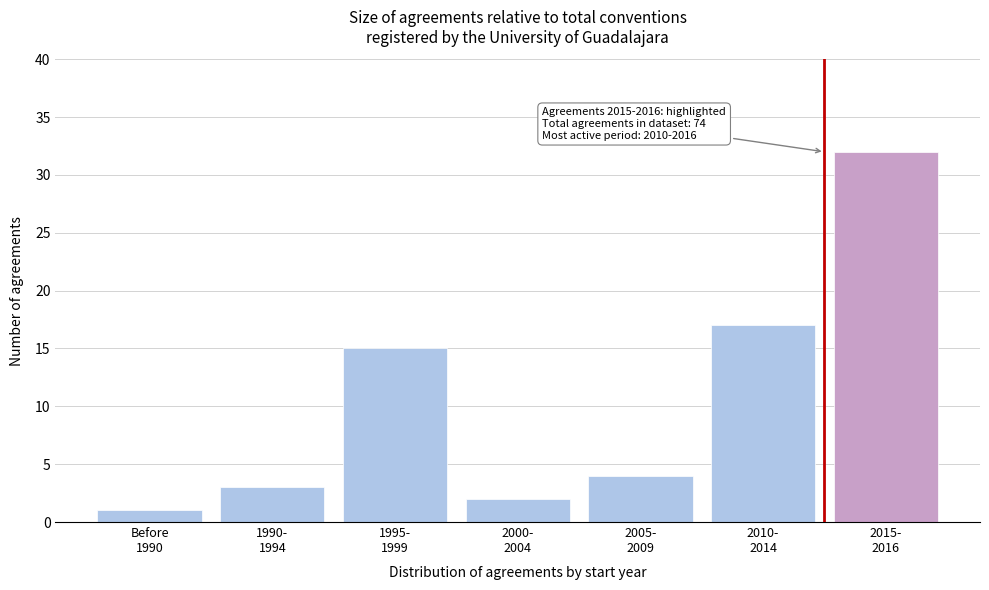

Reading right to left, list all the values displayed in this chart.

32	17	4	2	15	3	1